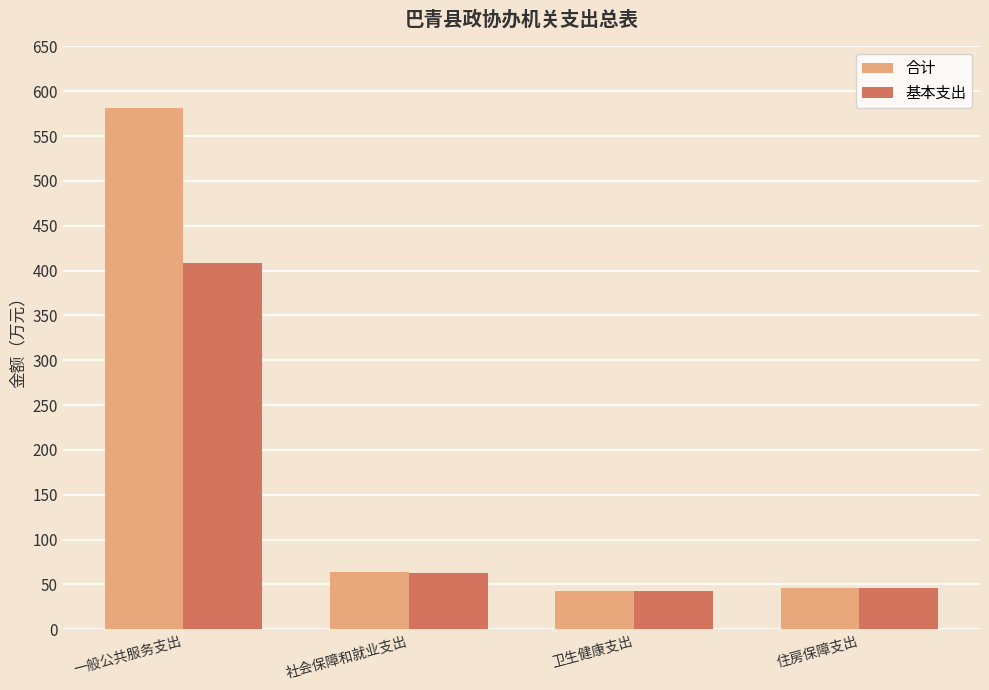

The 基本支出 series shows 46.6 at 住房保障支出. True or false?

True